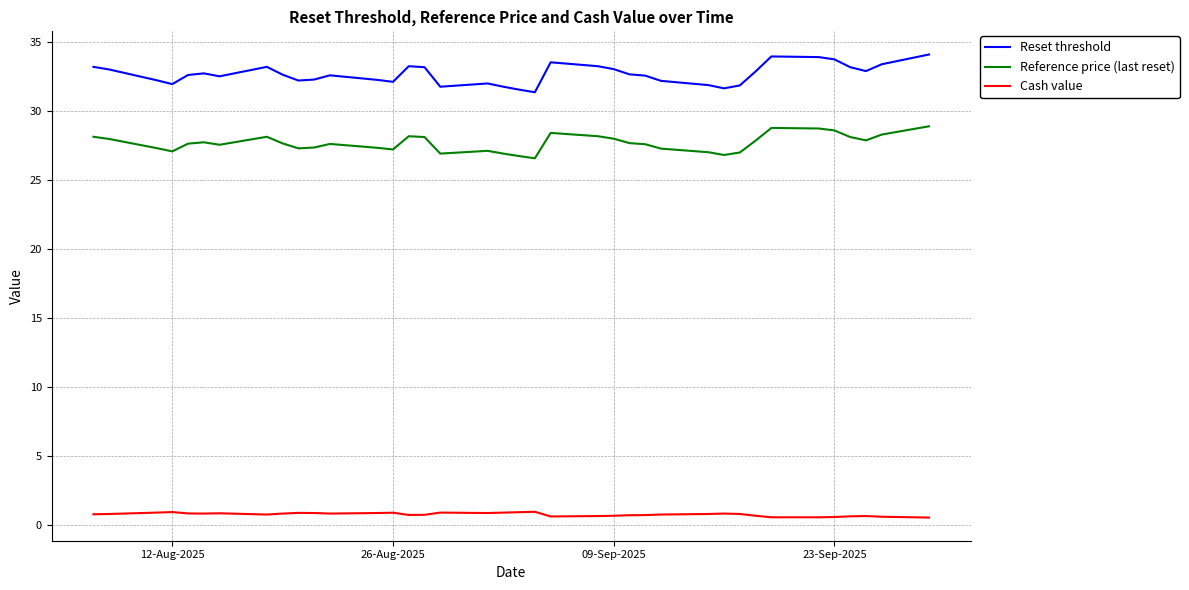

List the series in order of their overall mean, highest first.

Reset threshold, Reference price (last reset), Cash value